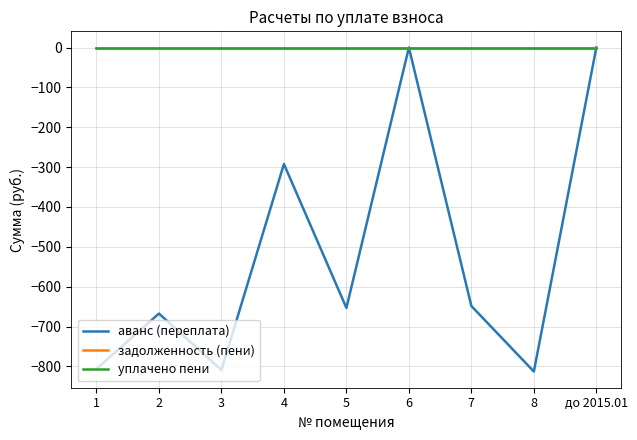

Reading left to right, extract all data points from this chart.

аванс (переплата): -806.0	-667.3	-809.0	-292.2	-653.2	0.0	-648.4	-812.7	0.0
задолженность (пени): 0.0	0.0	0.0	0.0	0.0	0.0	0.0	0.0	0.0
уплачено пени: 0.0	0.0	0.0	0.0	0.0	0.0	0.0	0.0	0.0